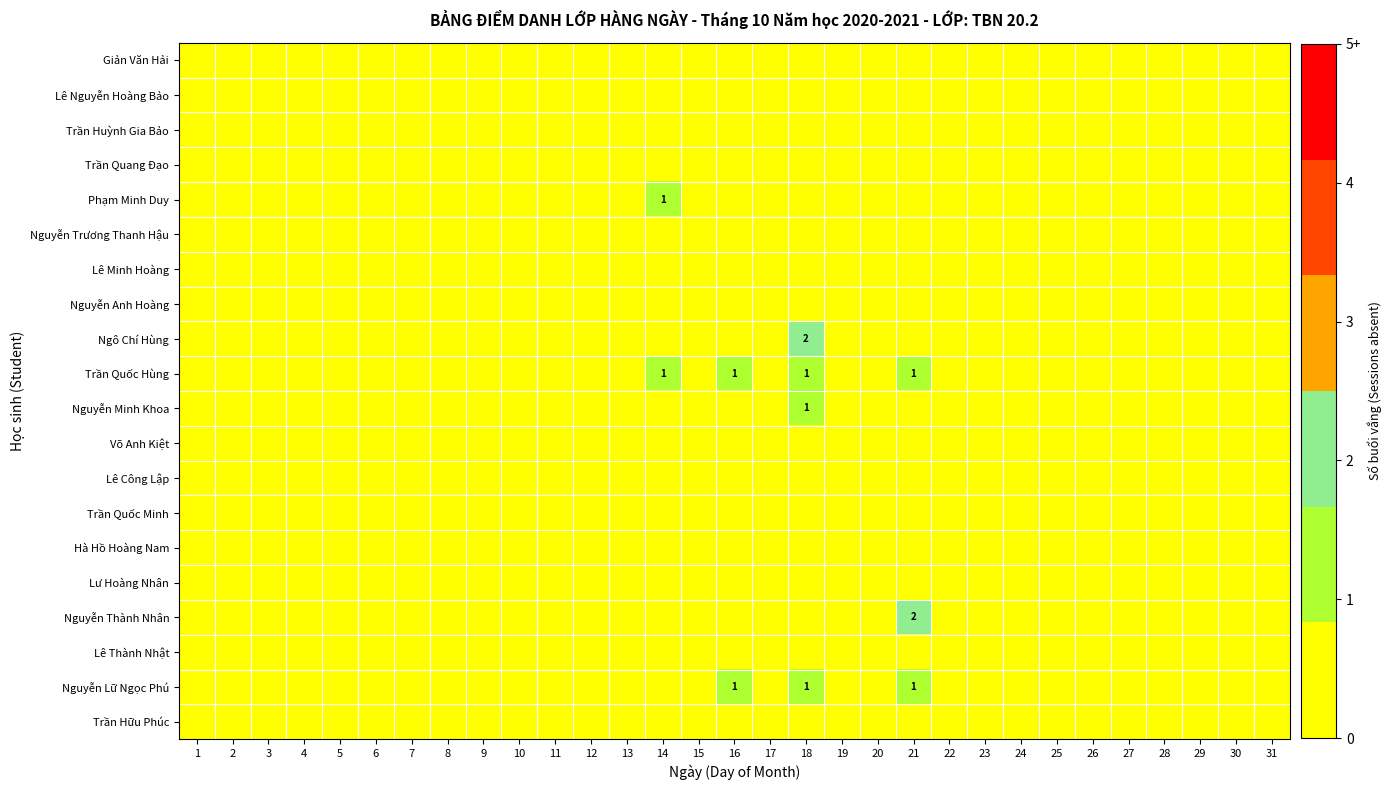

At how many categories does at least one series exceed 0?

4